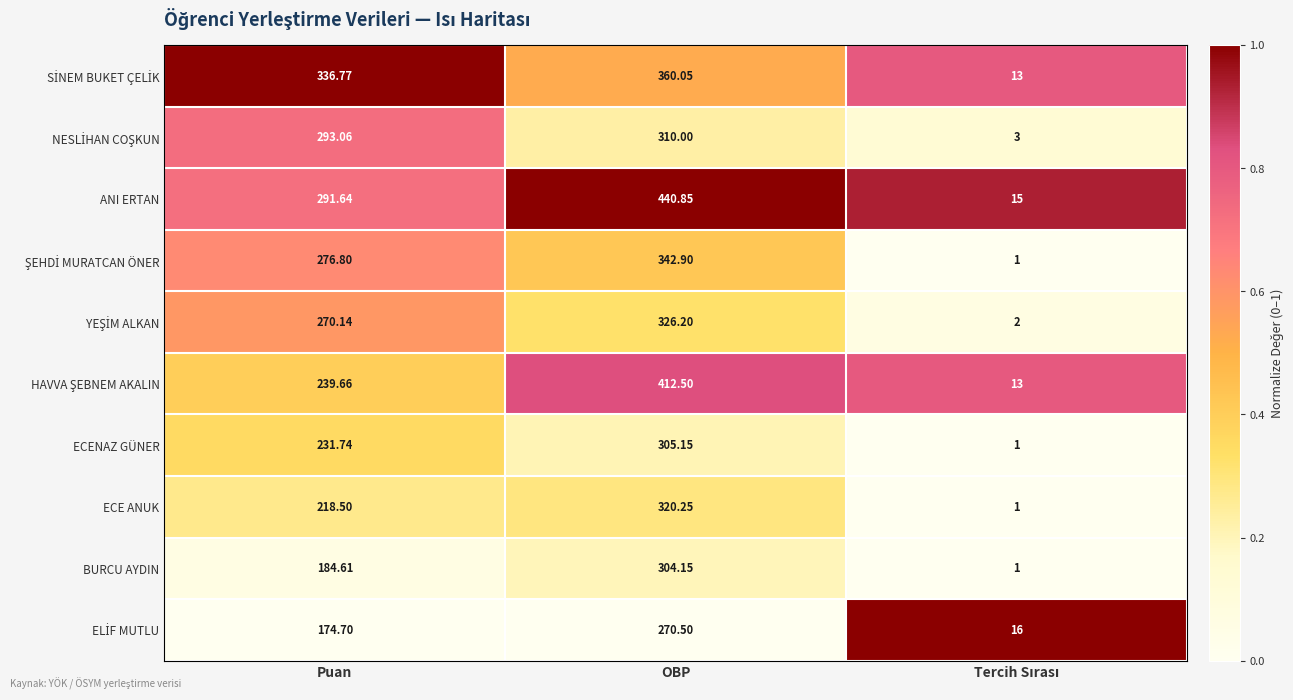

Where is ECENAZ GÜNER nearest to the value 153?

Puan